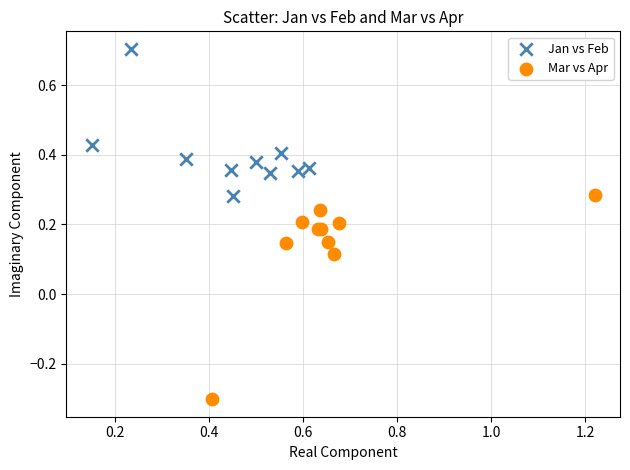

Which series contains the lowest Y value?

Mar vs Apr